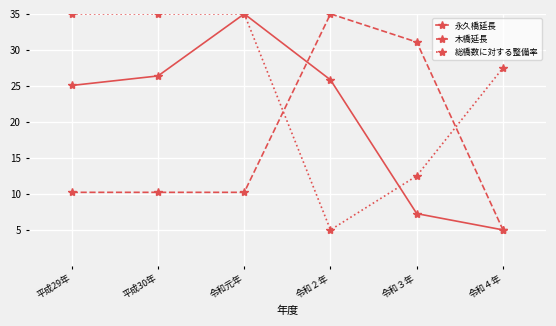

Between 平成29年 and 令和元年, which series saw the biggest shift?

永久橋延長